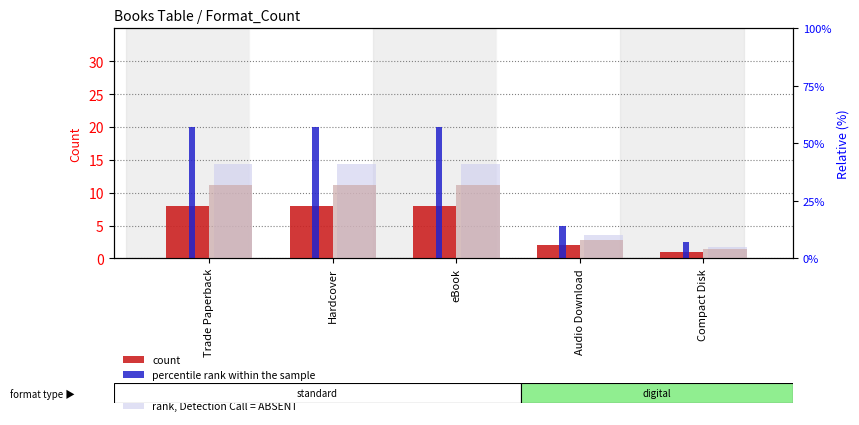

Which category has the highest value across all series?

Trade Paperback